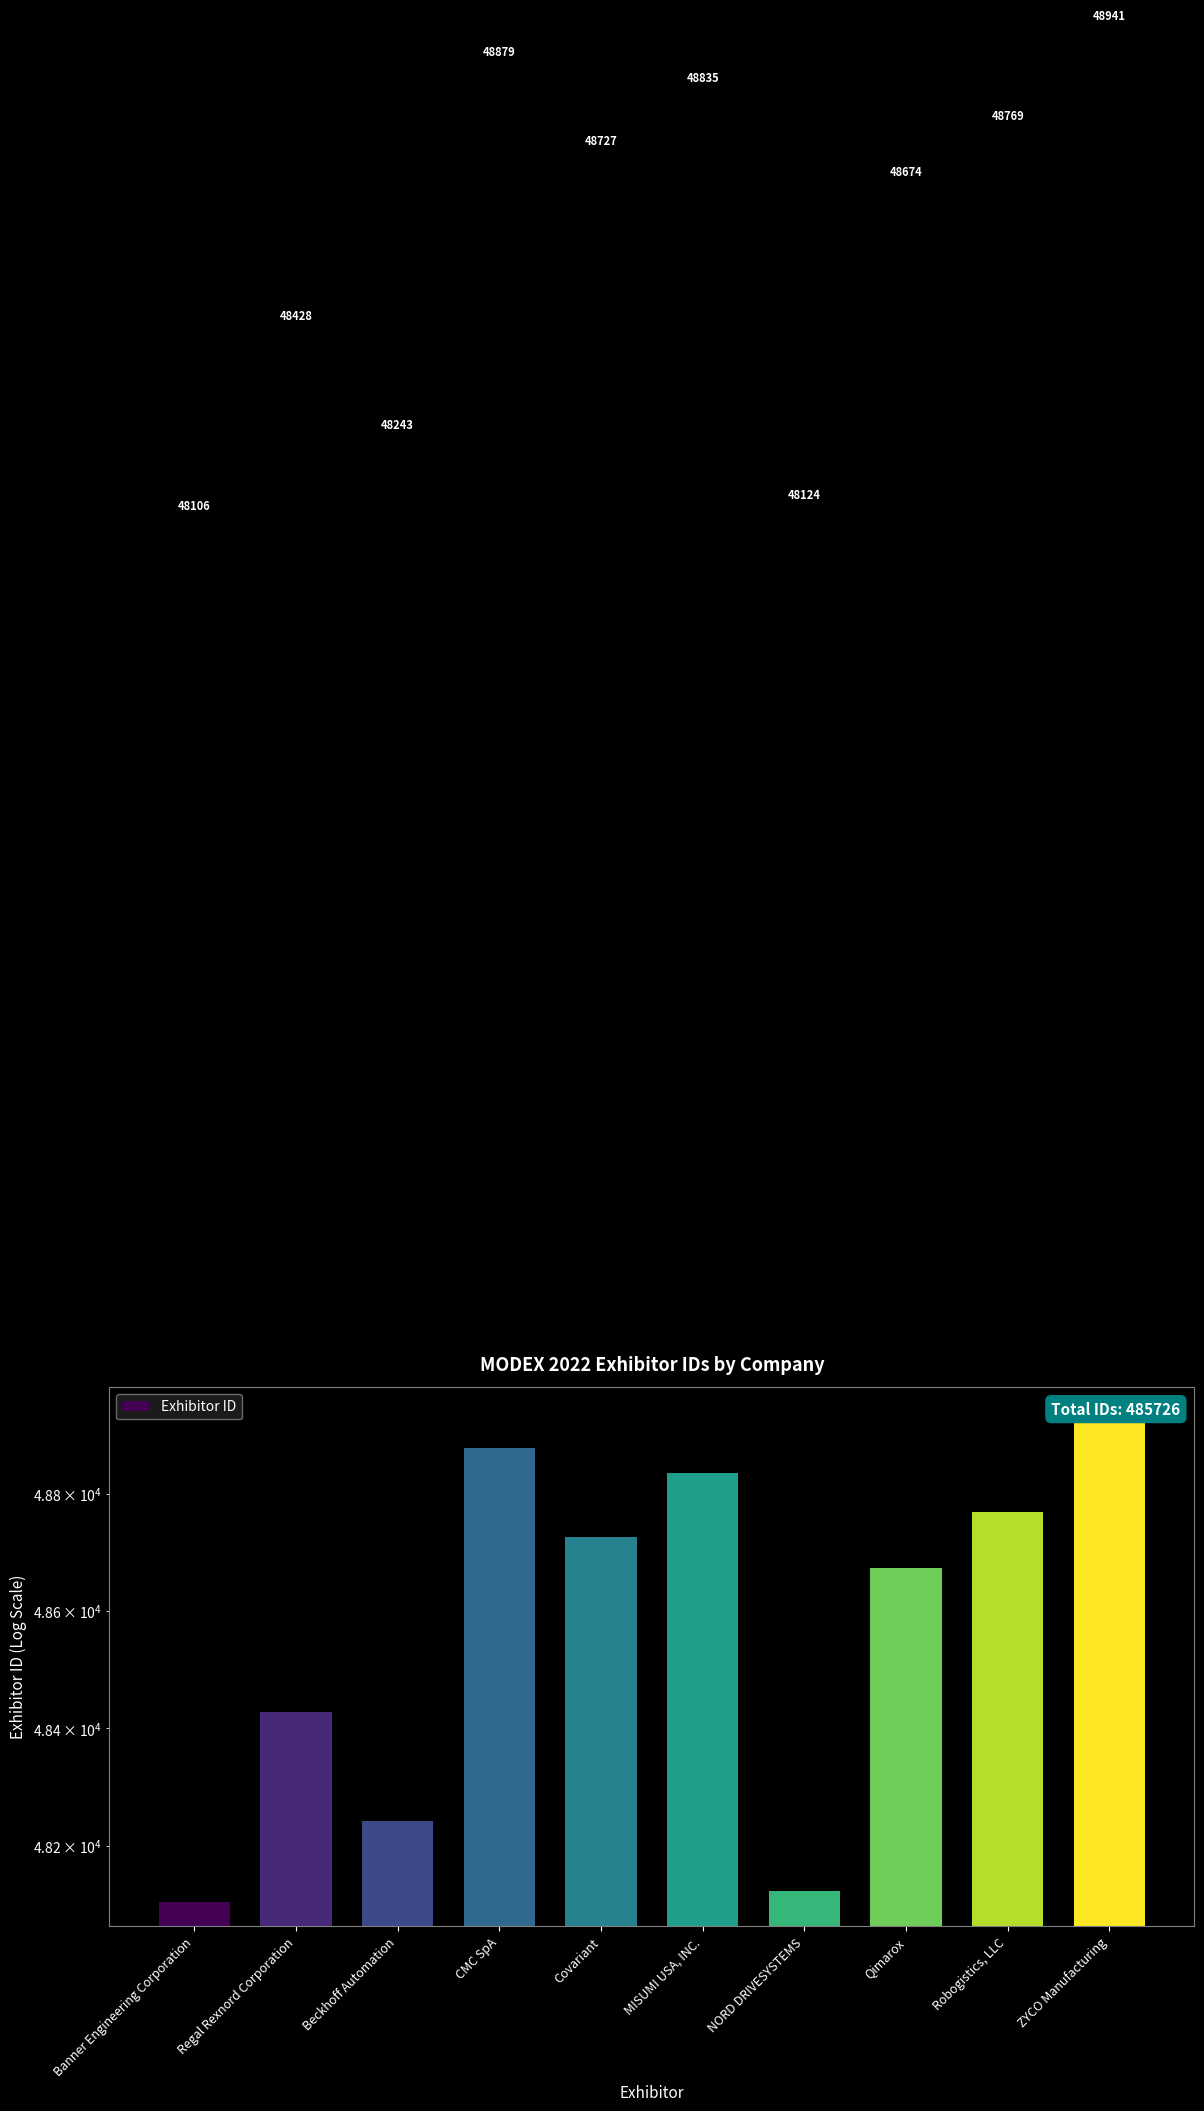

Reading left to right, what are all the values shown in this chart?

Banner Engineering Corporation=48106	Regal Rexnord Corporation=48428	Beckhoff Automation=48243	CMC SpA=48879	Covariant=48727	MISUMI USA, INC.=48835	NORD DRIVESYSTEMS=48124	Qimarox=48674	Robogistics, LLC=48769	ZYCO Manufacturing=48941